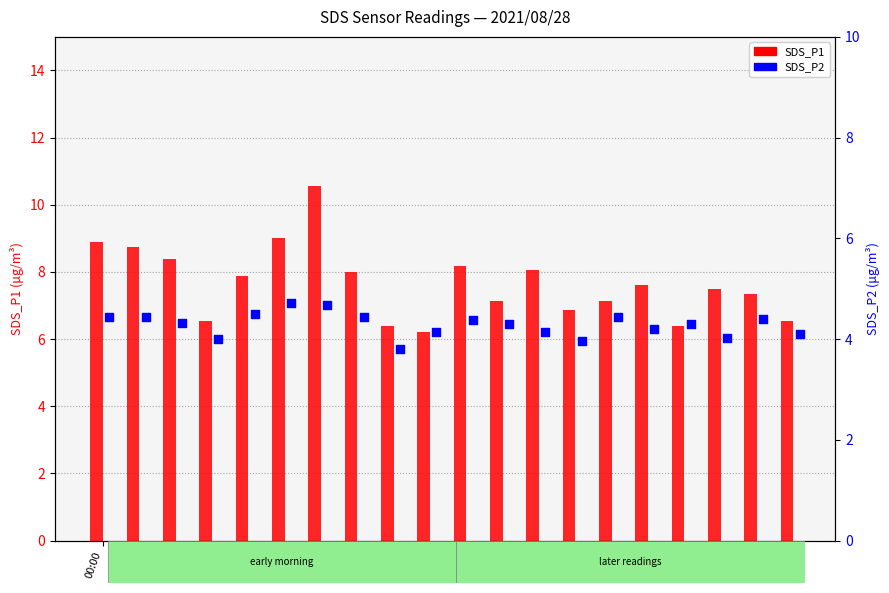

Which series reaches the maximum Y coordinate?

SDS_P1